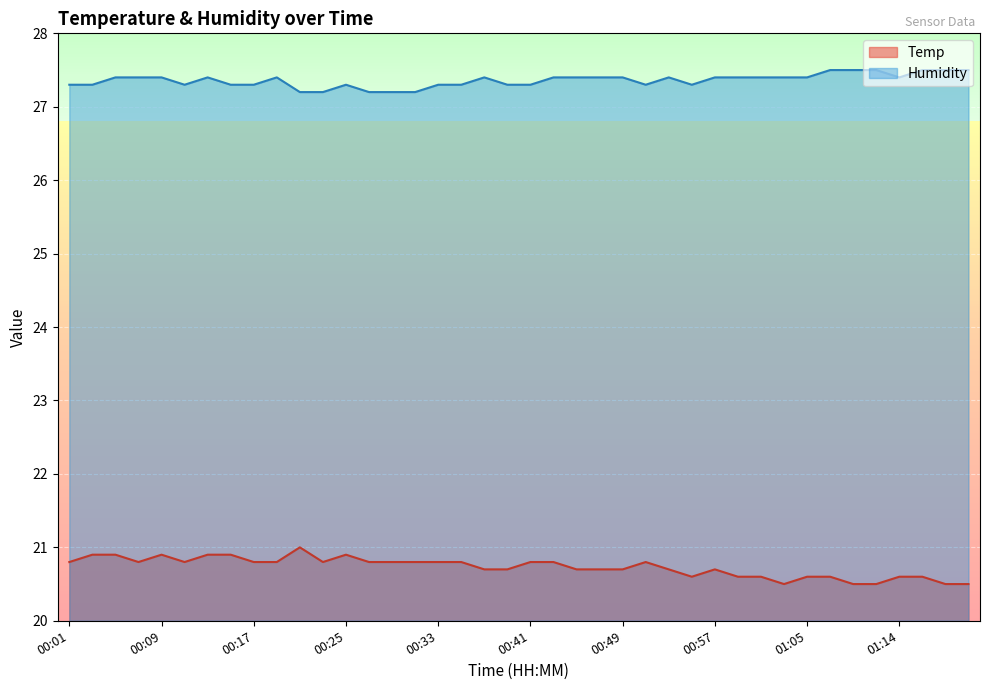

Rank the series by their maximum value, from highest to lowest.

Humidity, Temp